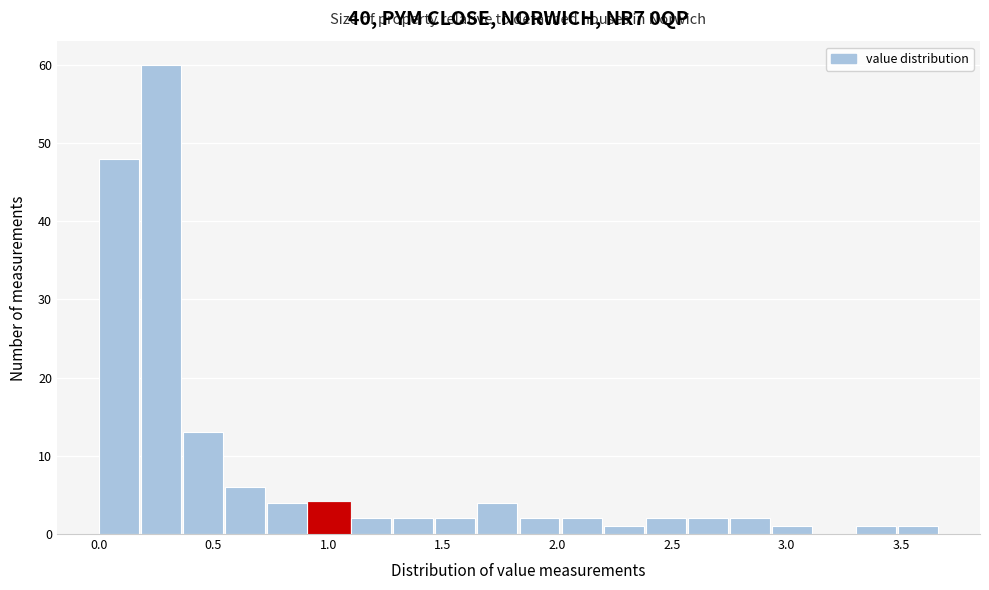

Read against the x-axis, roughly where is the centre of the tallest bar?

0.25